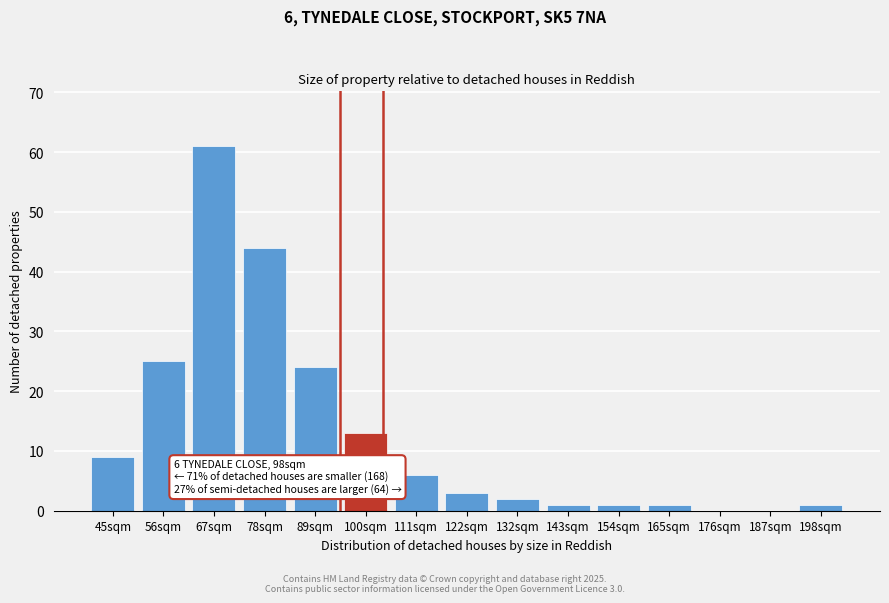

Reading right to left, what are all the values shown in this chart?

198sqm=1	187sqm=0	176sqm=0	165sqm=1	154sqm=1	143sqm=1	132sqm=2	122sqm=3	111sqm=6	100sqm=13	89sqm=24	78sqm=44	67sqm=61	56sqm=25	45sqm=9